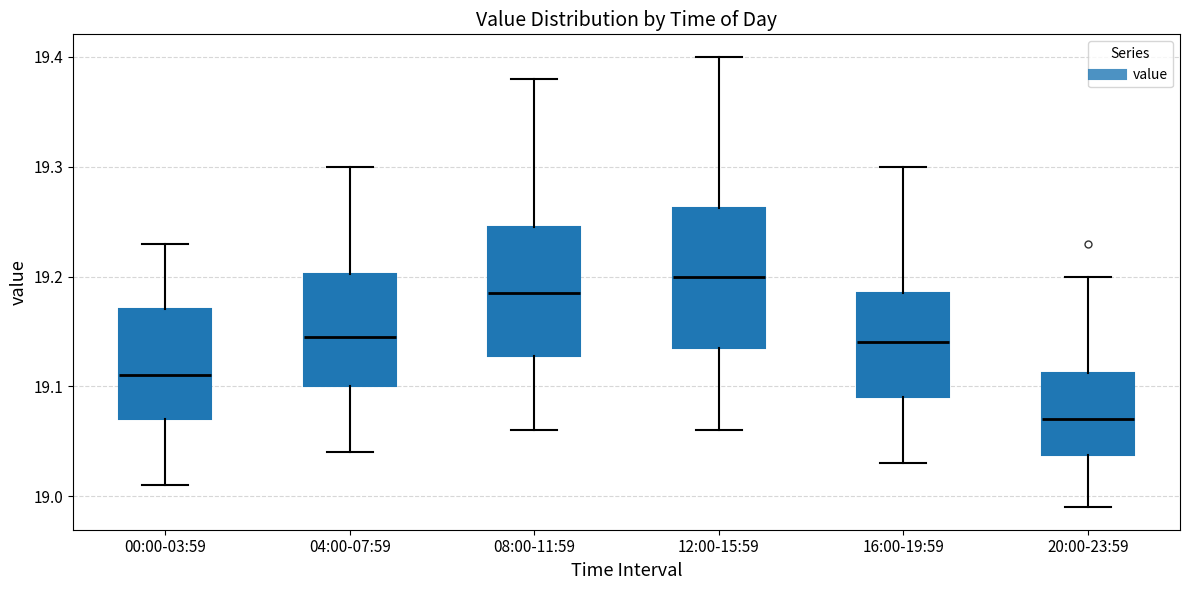

Which box's median line is the lowest?

20:00-23:59